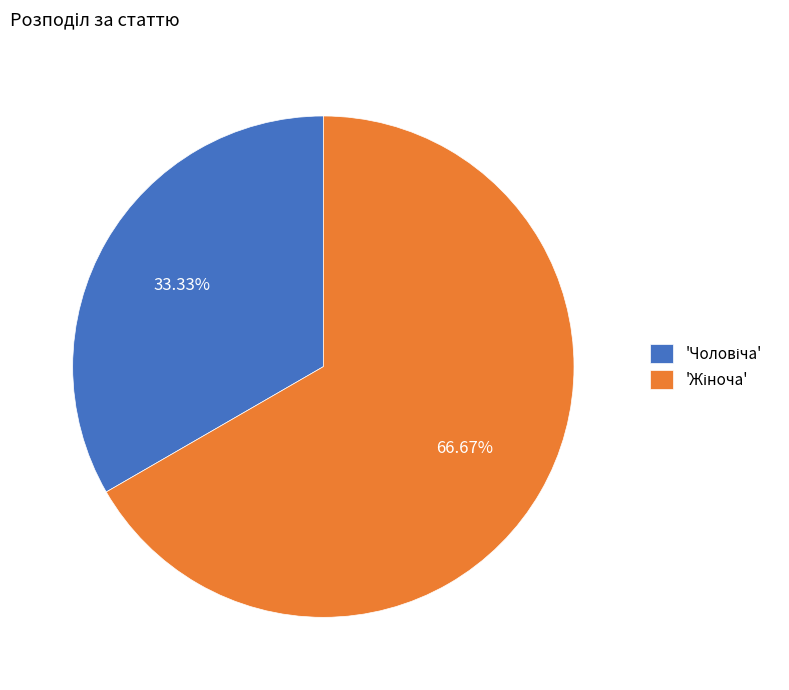

Is there a majority slice in this chart?

Yes